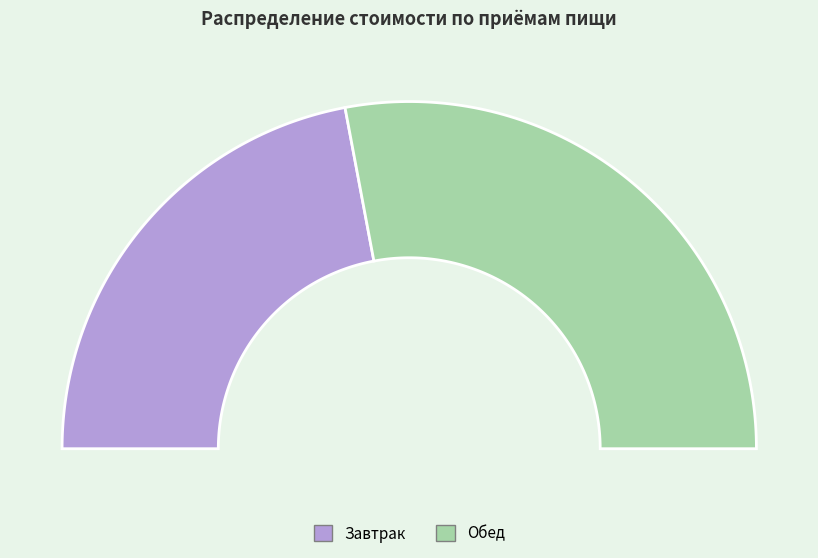

Count the number of slices in the pie.

2